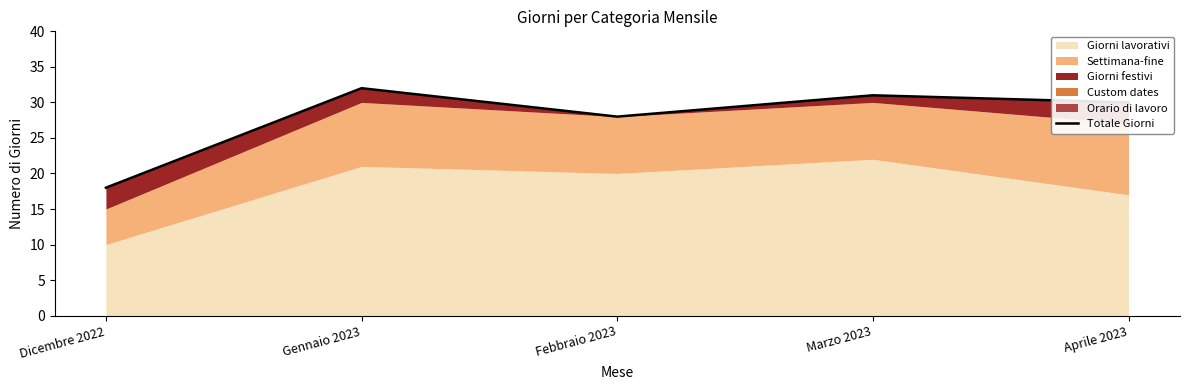

What is the label of the 3rd point from the left?

Febbraio 2023